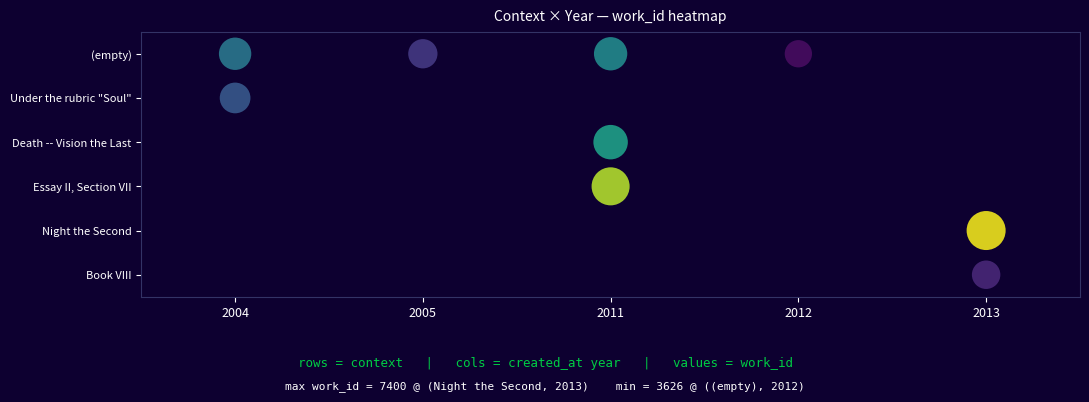

How many series are shown in this chart?

6